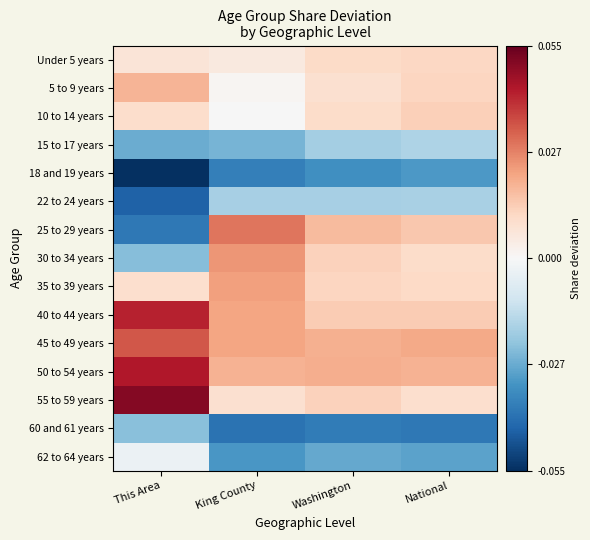

How many distinct data groups are displayed?

15